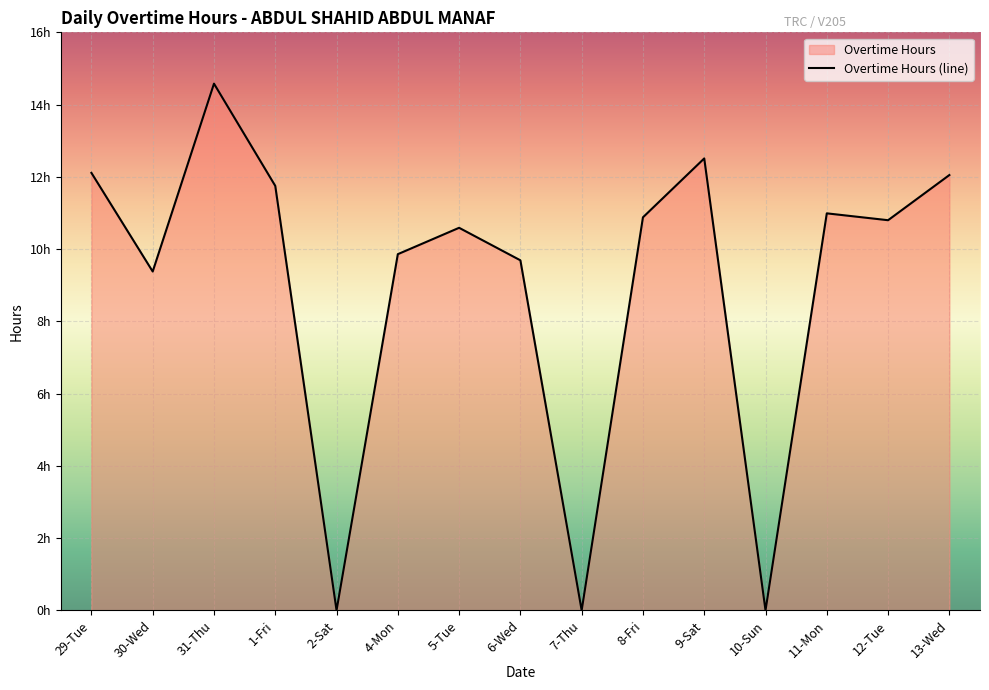

At which category does the data reach its first local valley?

30-Wed